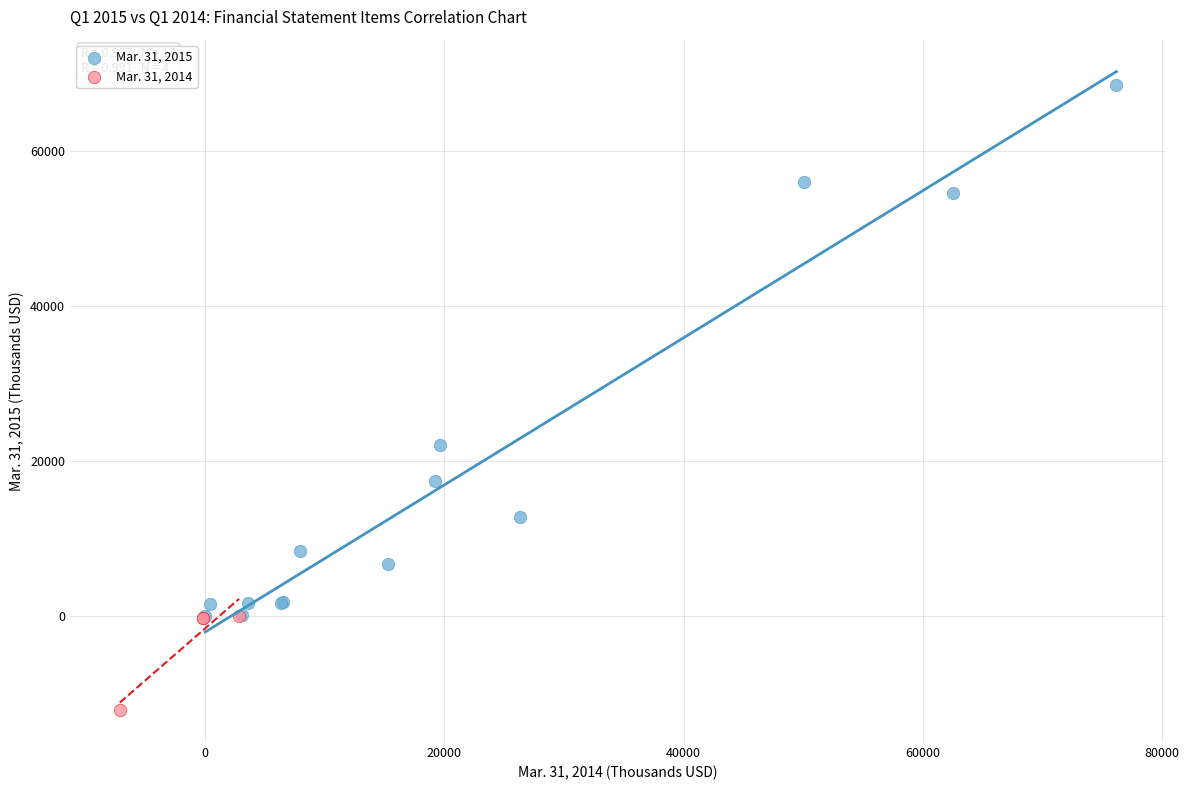

Which series reaches the minimum Y coordinate?

Mar. 31, 2014